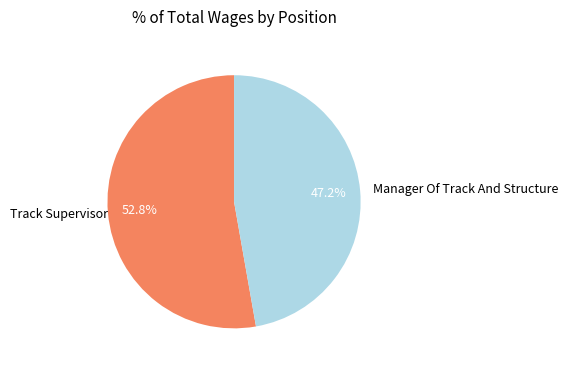

How many slices are in this pie chart?

2